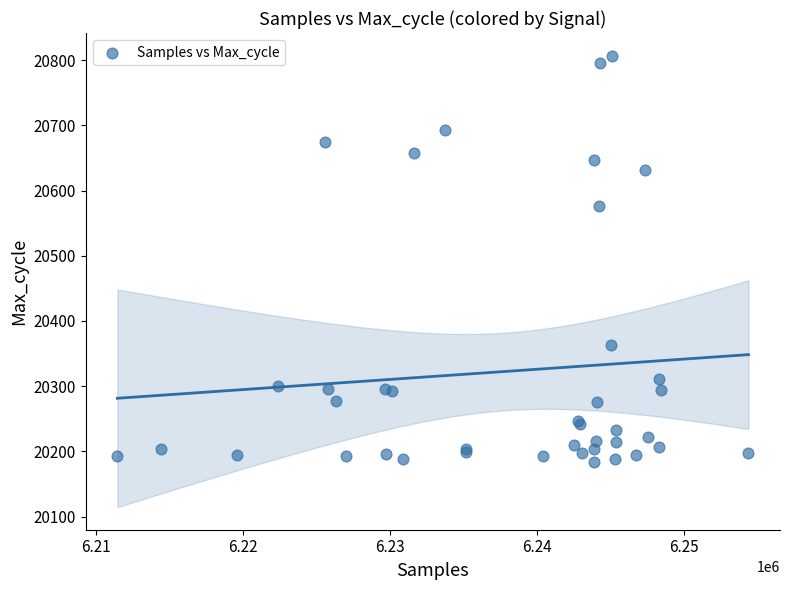

What Y value in the scatter plot is closest to 20495?

20577